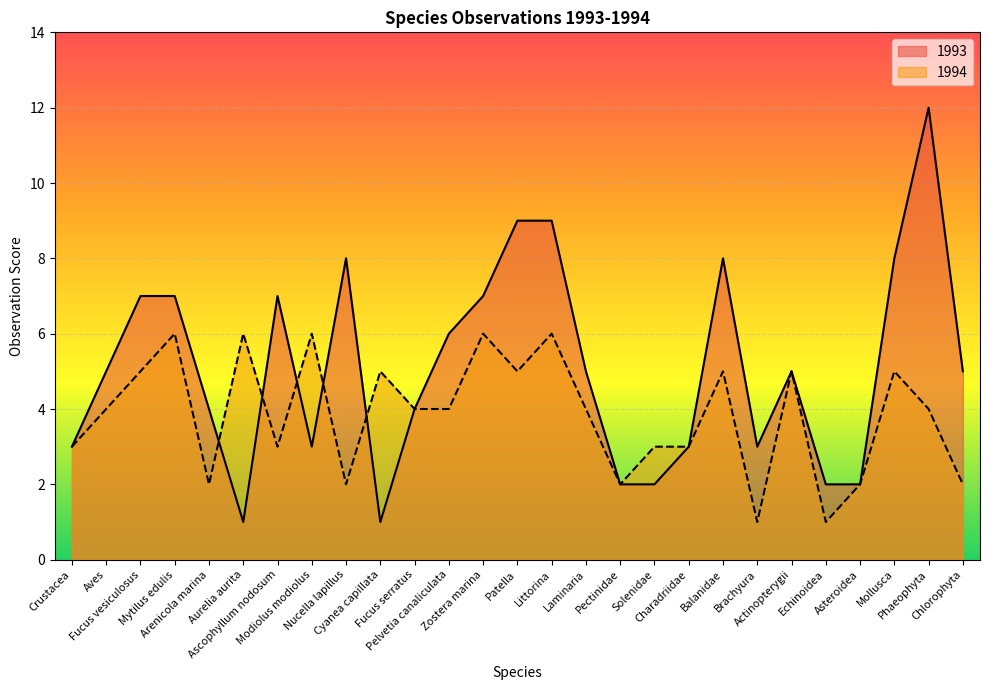

Reading left to right, list all the values displayed in this chart.

1993: Crustacea=3	Aves=5	Fucus vesiculosus=7	Mytilus edulis=7	Arenicola marina=4	Aurelia aurita=1	Ascophyllum nodosum=7	Modiolus modiolus=3	Nucella lapillus=8	Cyanea capillata=1	Fucus serratus=4	Pelvetia canaliculata=6	Zostera marina=7	Patella=9	Littorina=9	Laminaria=5	Pectinidae=2	Solenidae=2	Charadriidae=3	Balanidae=8	Brachyura=3	Actinopterygii=5	Echinoidea=2	Asteroidea=2	Mollusca=8	Phaeophyta=12	Chlorophyta=5
1994: Crustacea=3	Aves=4	Fucus vesiculosus=5	Mytilus edulis=6	Arenicola marina=2	Aurelia aurita=6	Ascophyllum nodosum=3	Modiolus modiolus=6	Nucella lapillus=2	Cyanea capillata=5	Fucus serratus=4	Pelvetia canaliculata=4	Zostera marina=6	Patella=5	Littorina=6	Laminaria=4	Pectinidae=2	Solenidae=3	Charadriidae=3	Balanidae=5	Brachyura=1	Actinopterygii=5	Echinoidea=1	Asteroidea=2	Mollusca=5	Phaeophyta=4	Chlorophyta=2